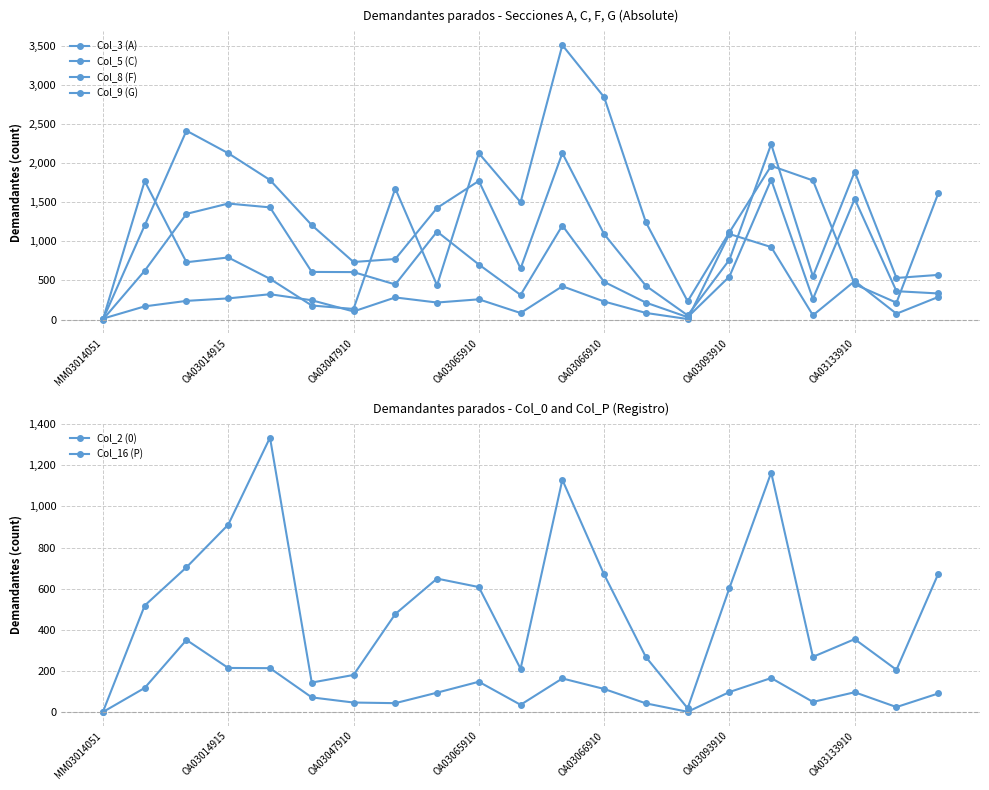

How many data points in Col_8 (F) are less than 607?

10